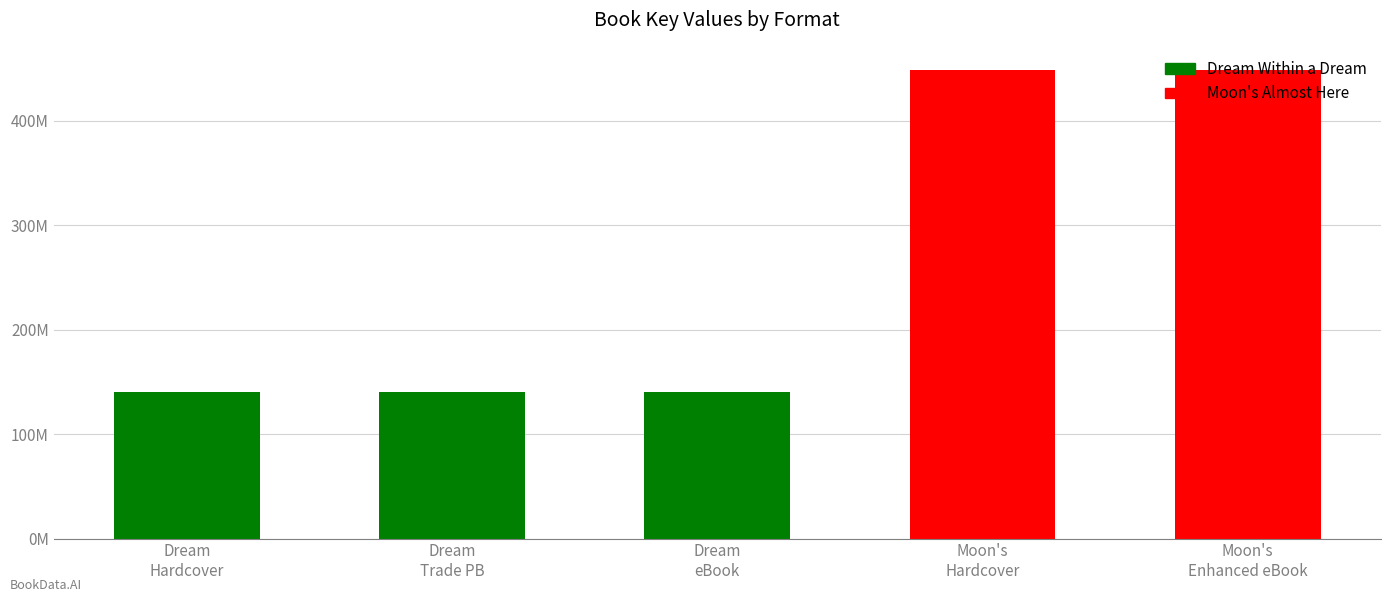

Reading left to right, extract all data points from this chart.

Dream Within a Dream: 140479840	140479840	140479840	0	0
Moon's Almost Here: 0	0	0	448306538	448306538